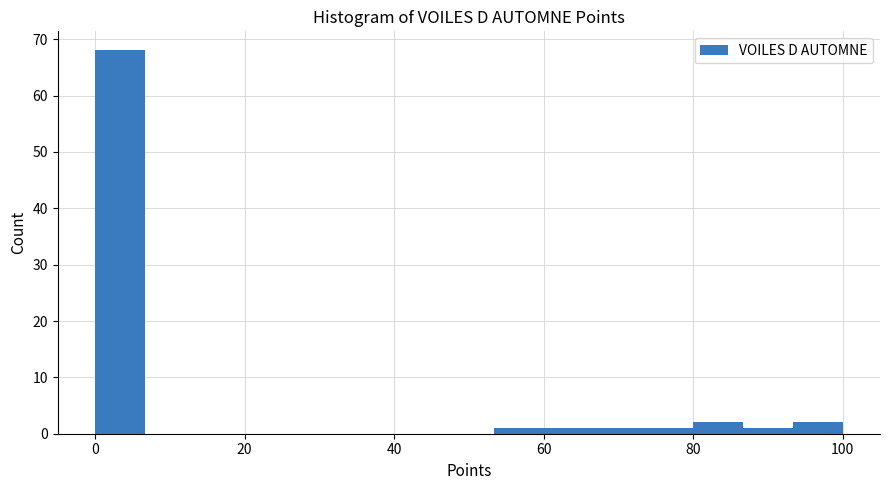

Read against the x-axis, roughly where is the centre of the tallest bar?

4